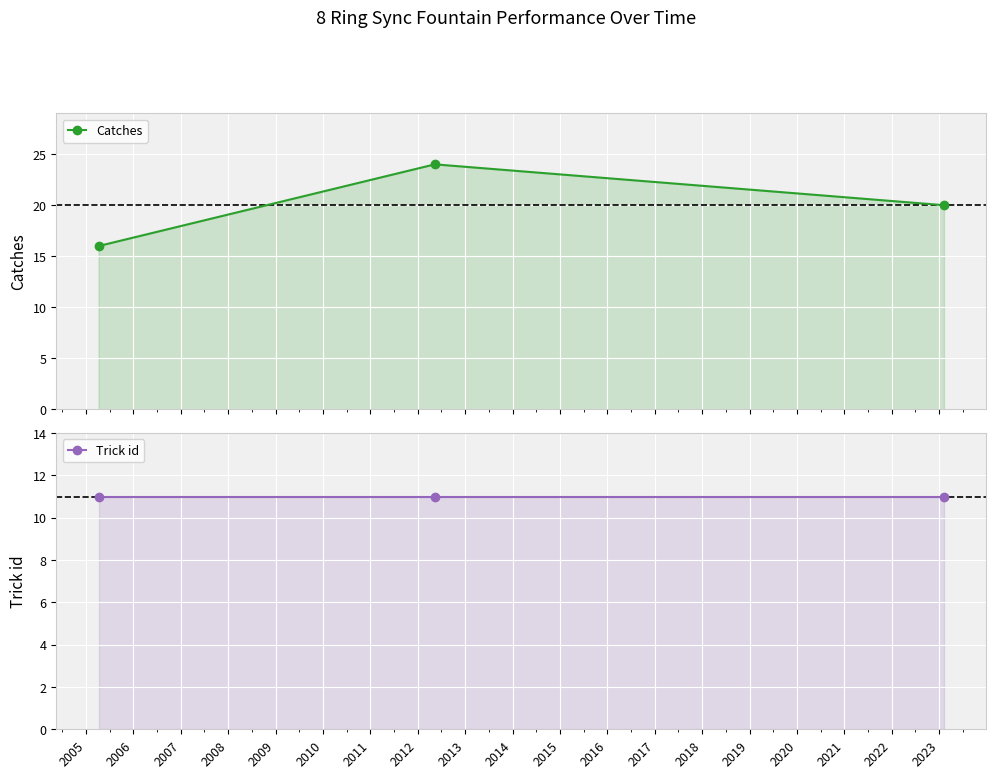

What is the value of the Catches point at the 3rd from the left?

20